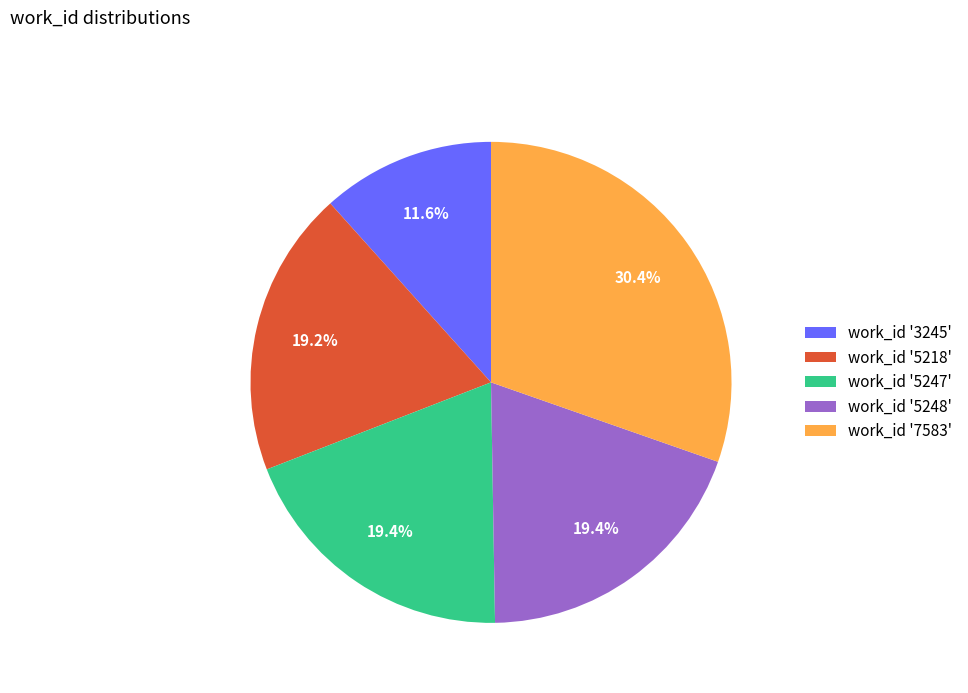

Is the sum of work_id '3245' and work_id '5248' greater than half?

No